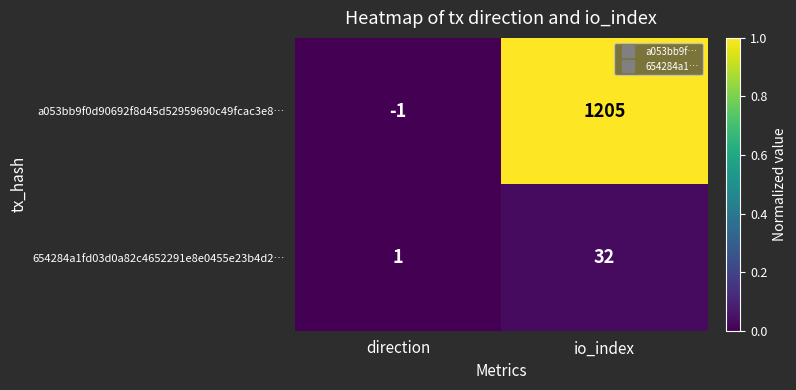

Which series has the largest range (max minus min)?

a053bb9f0d90692f8d45d52959690c49fcac3e8…